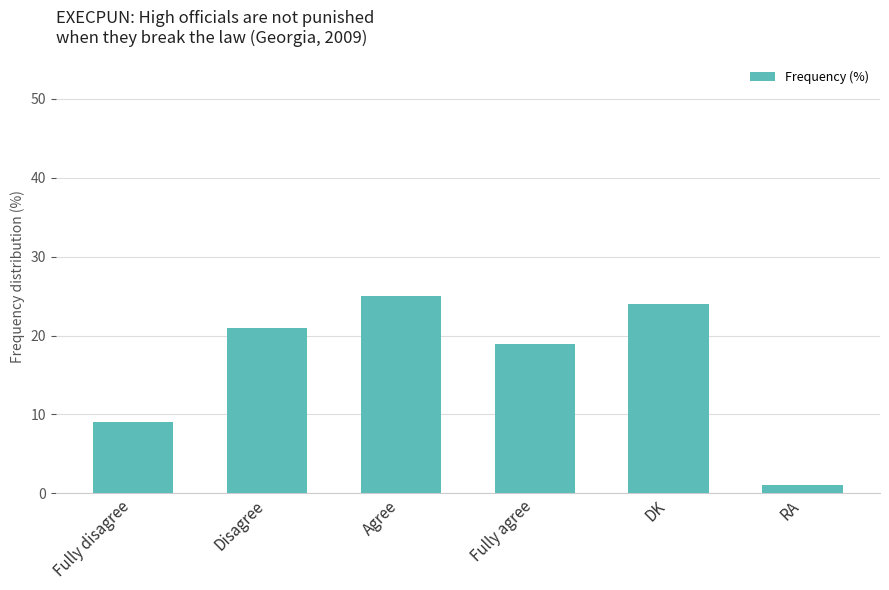

What is the smallest value displayed?

1